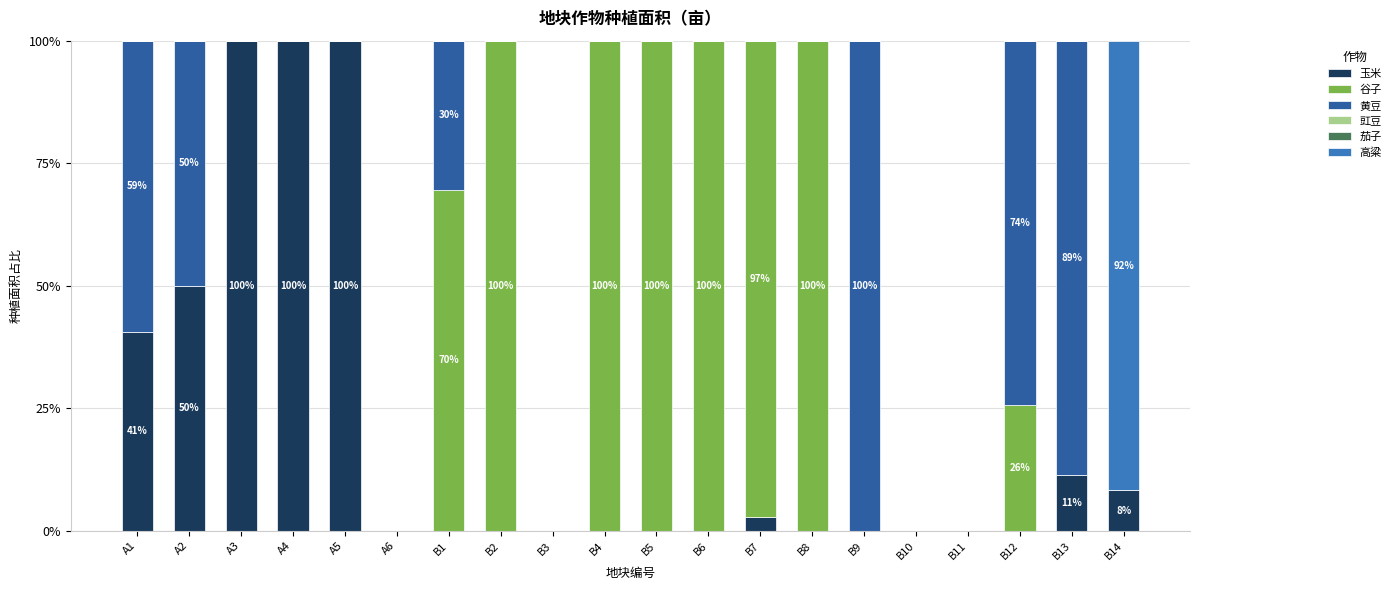

What is the total value across all series at A4?

100.0